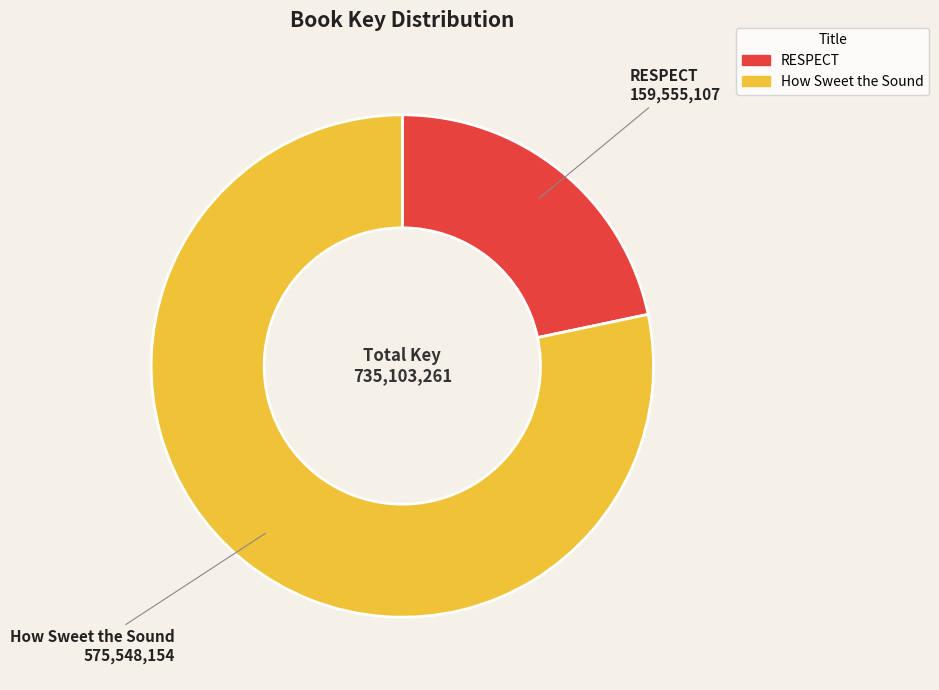

Which category has the smallest portion of the pie?

RESPECT